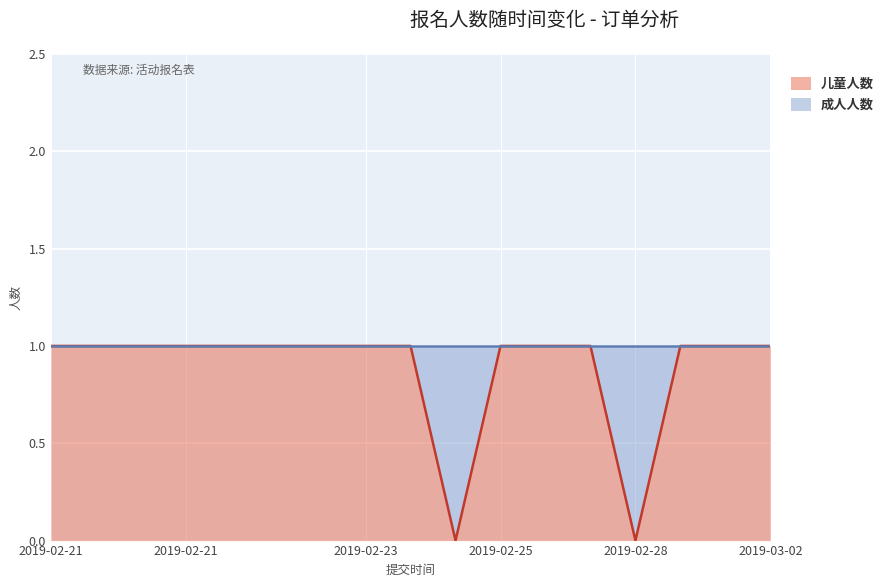

How many values are below 1?

2